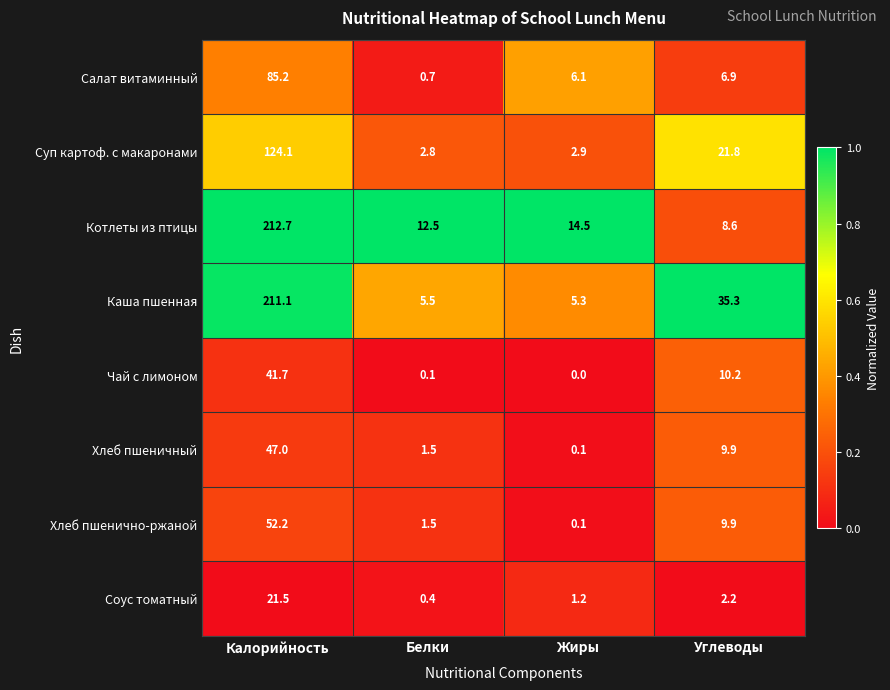

Is it true that Салат витаминный equals 4.1 at Углеводы?

False